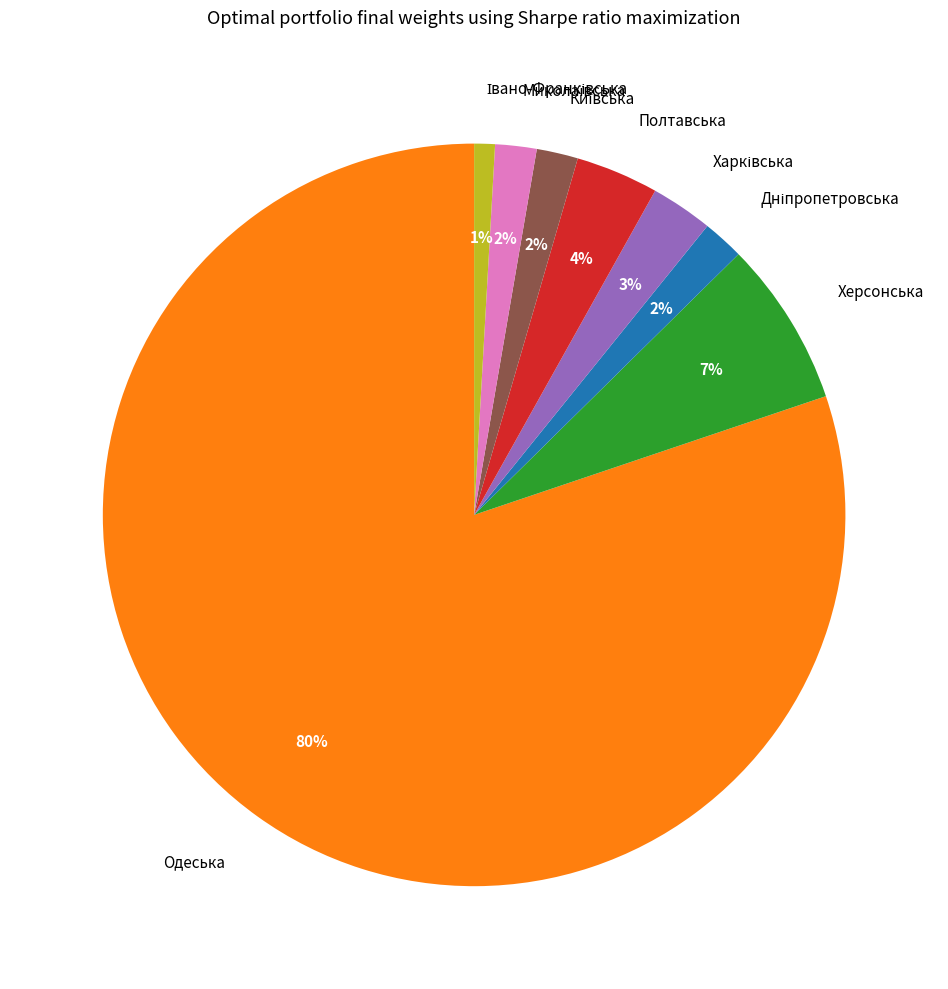

Does any single category account for the majority?

Yes